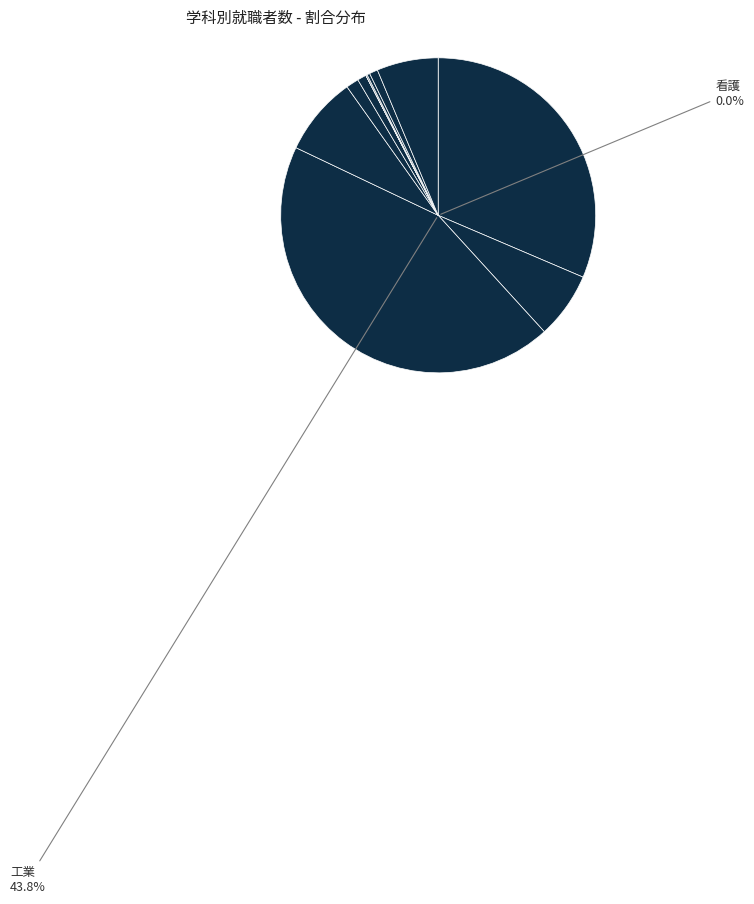

Rank the categories by value from lowest to highest.

看護, 情報, 福祉, その他, 家庭, 水産, 総合学科, 農業, 商業, 普通, 工業